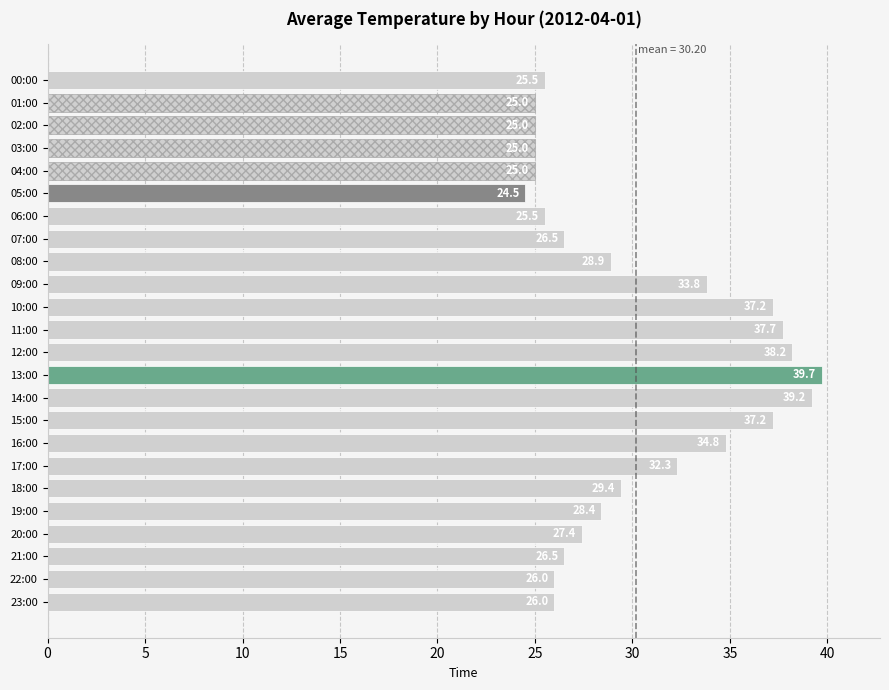

How many values are below 28?

12